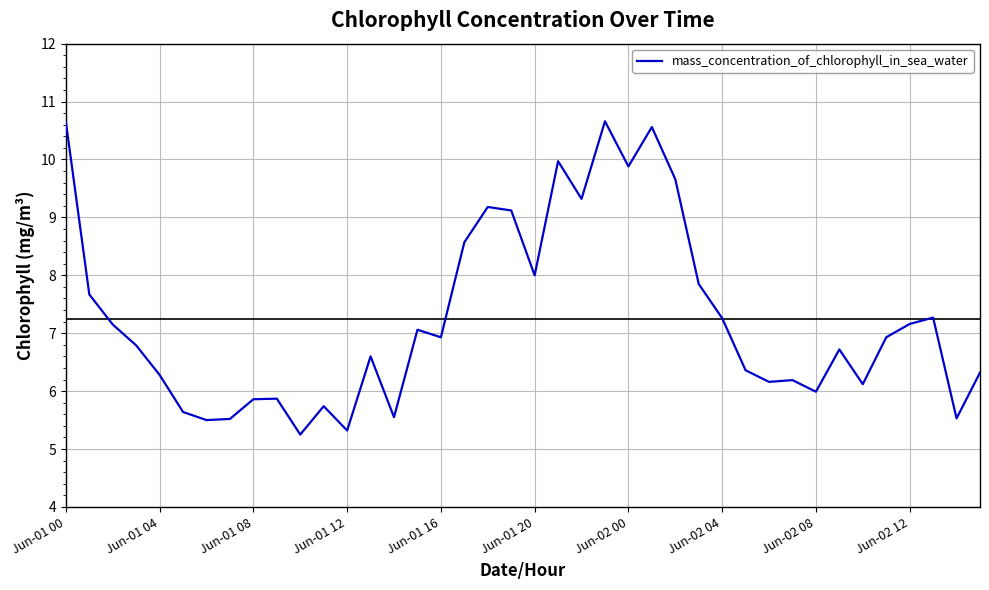

What is the greatest value displayed?

10.7